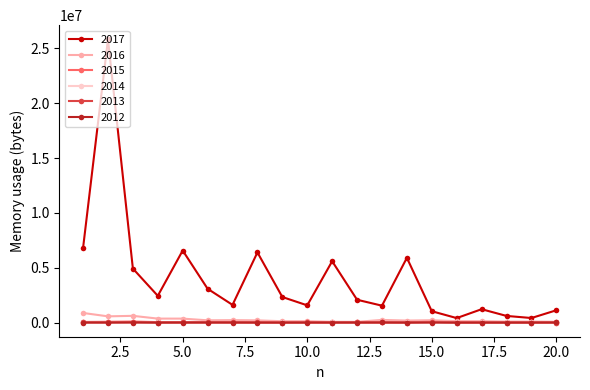

True or false: 2013 has more than 0 interior local peaks.

True